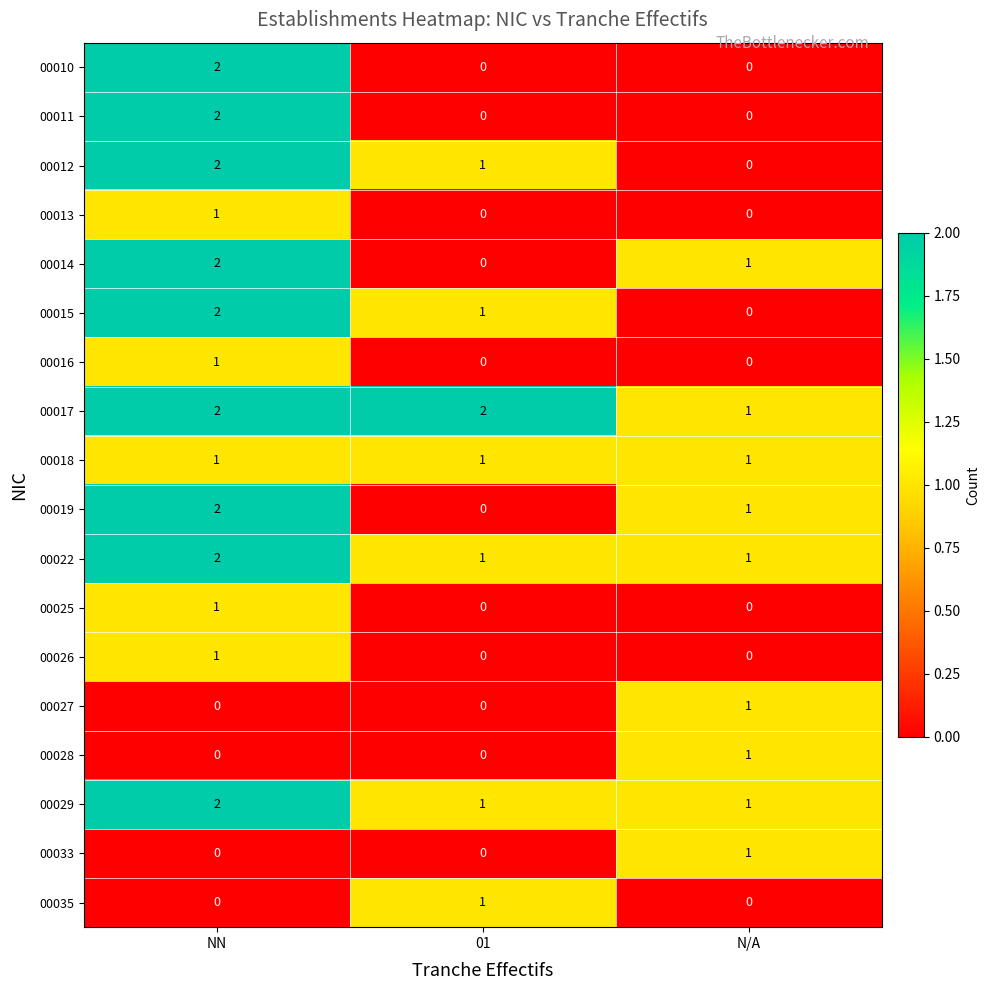

True or false: 00027 has a value of 0 at NN.

True